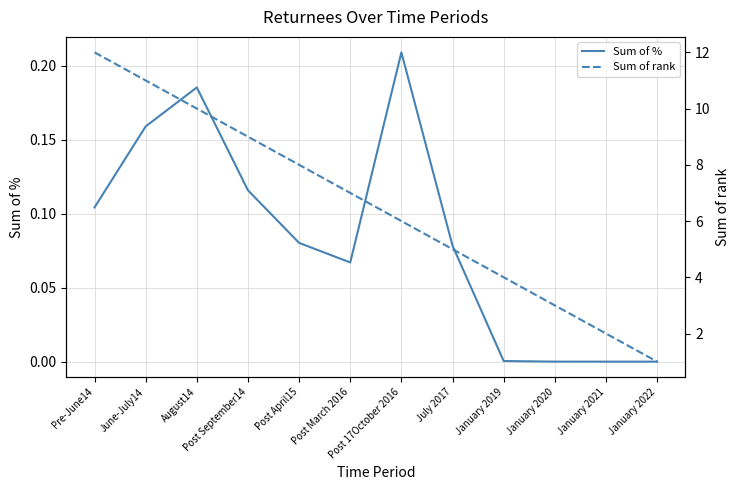

True or false: Sum of % has a value of 0.4 at Post 17October 2016.

False